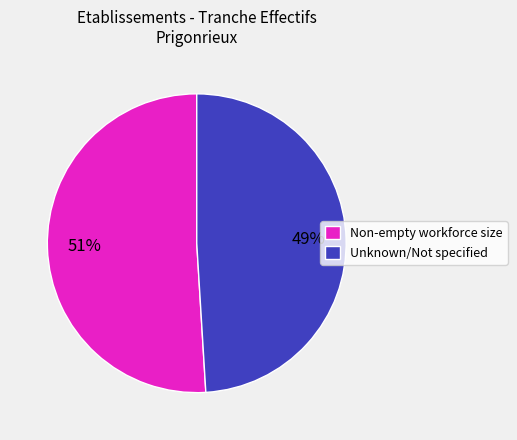

How many slices are in this pie chart?

2